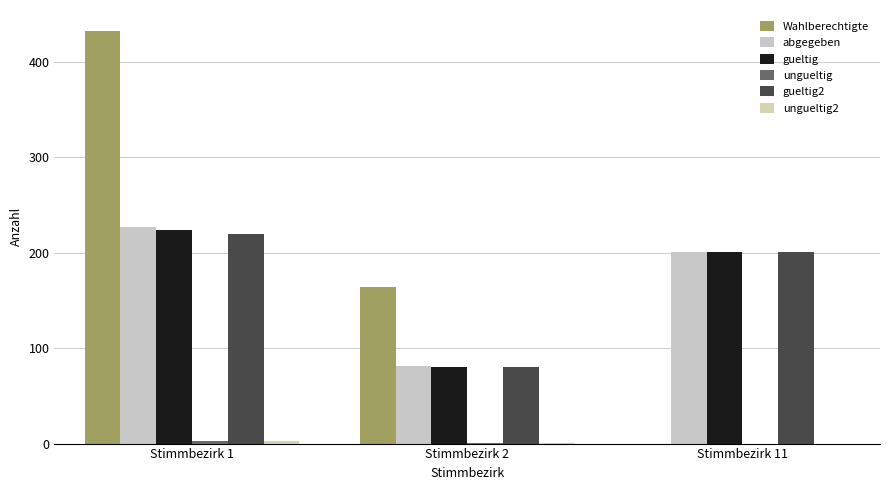

Rank the series at Stimmbezirk 11 from highest to lowest value.

abgegeben, gueltig, gueltig2, Wahlberechtigte, ungueltig, ungueltig2